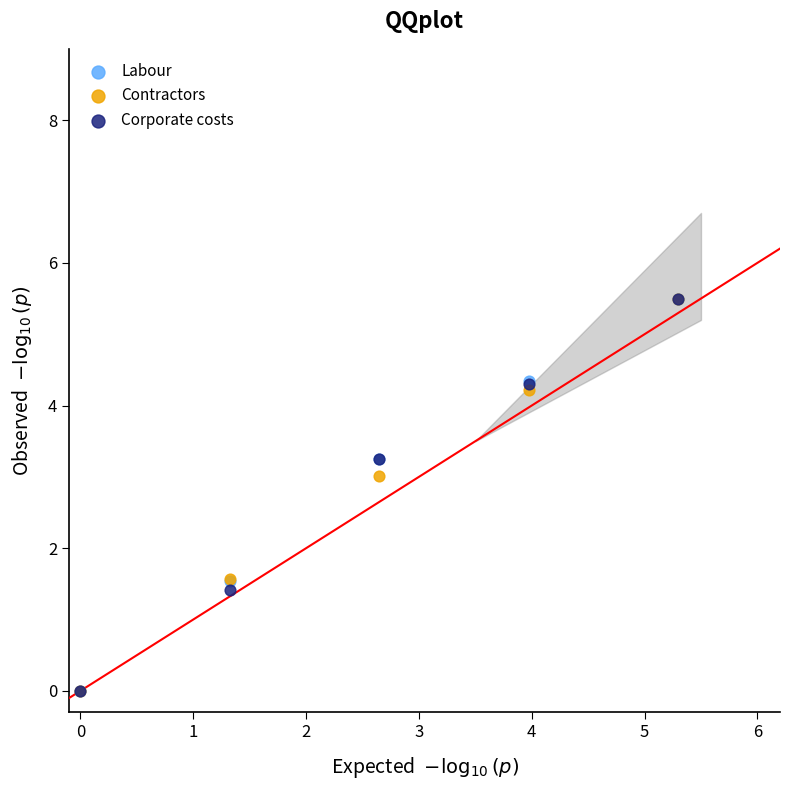

What are all the series names shown in the legend?

Labour, Contractors, Corporate costs